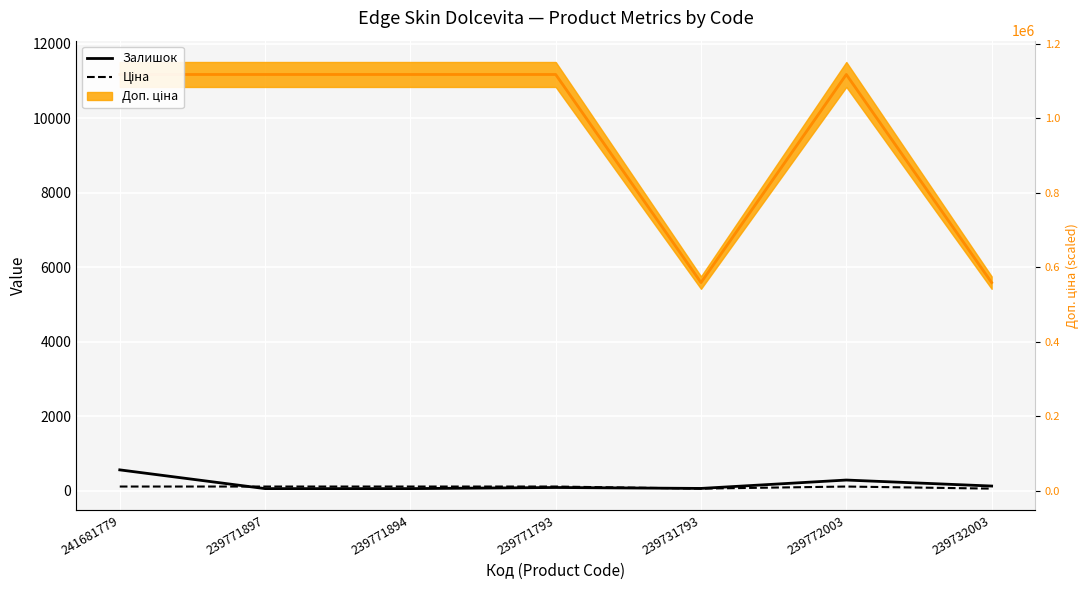

Is it true that Ціна equals 200.0 at 239771793?

False